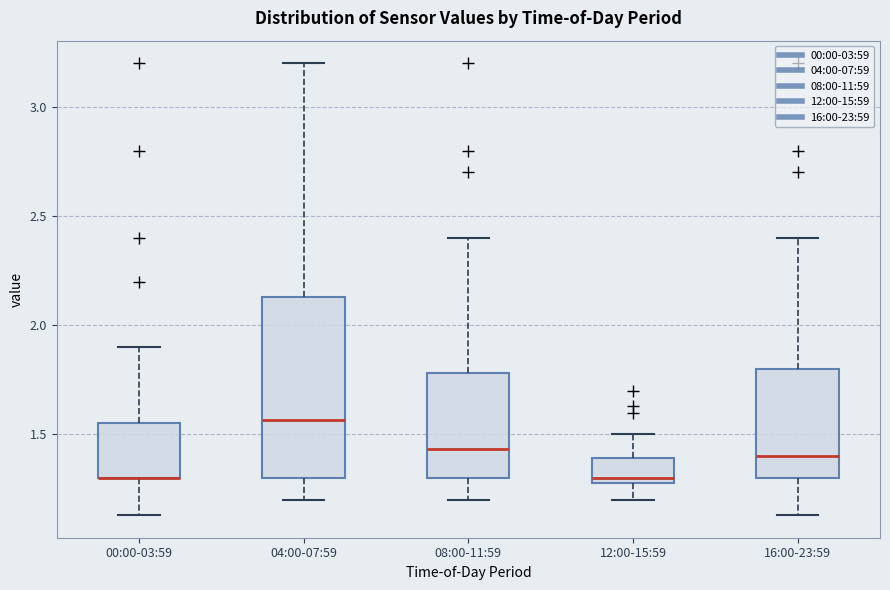

Reading left to right, read every box against the y-axis: the position of its median line, the range the box covers, and the ends of its whiskers. The values are not printed on the chart, so give them approximately, as read against the axis.

00:00-03:59: median 1.30 (drawn on the box's lower edge), box 1.30 to 1.55, whiskers 1.15 to 1.90
04:00-07:59: median 1.55, box 1.30 to 2.15, whiskers 1.20 to 3.20
08:00-11:59: median 1.45, box 1.30 to 1.80, whiskers 1.20 to 2.40
12:00-15:59: median 1.30 (just above the box's lower edge), box 1.30 to 1.40, whiskers 1.20 to 1.50
16:00-23:59: median 1.40, box 1.30 to 1.80, whiskers 1.15 to 2.40